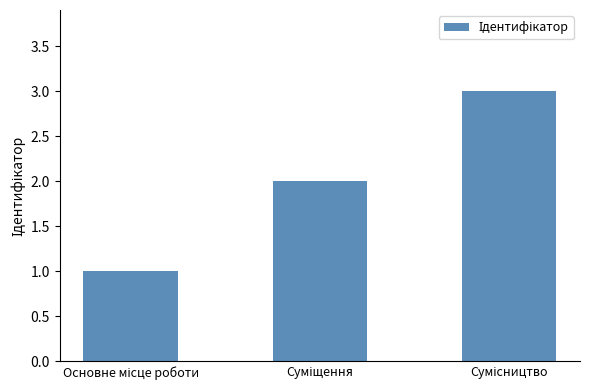

Count the number of categories in the chart.

3